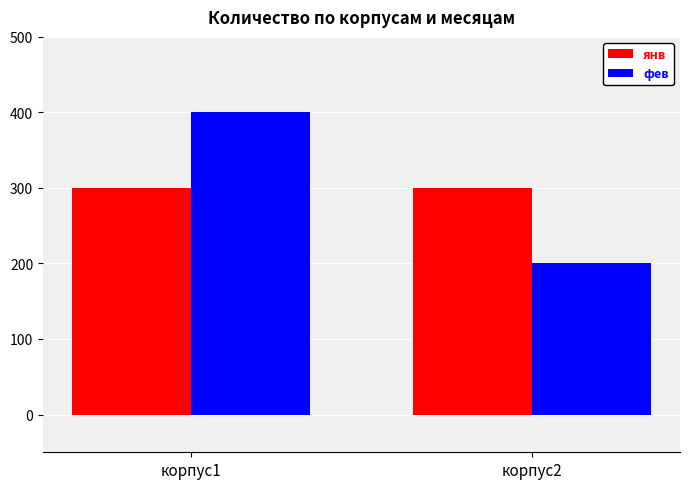

True or false: фев has a value of 200 at корпус2.

True